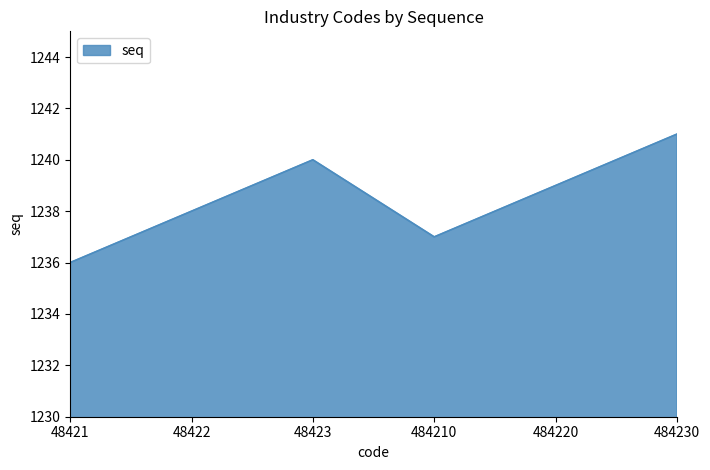

At which category does the data reach its first local peak?

48423